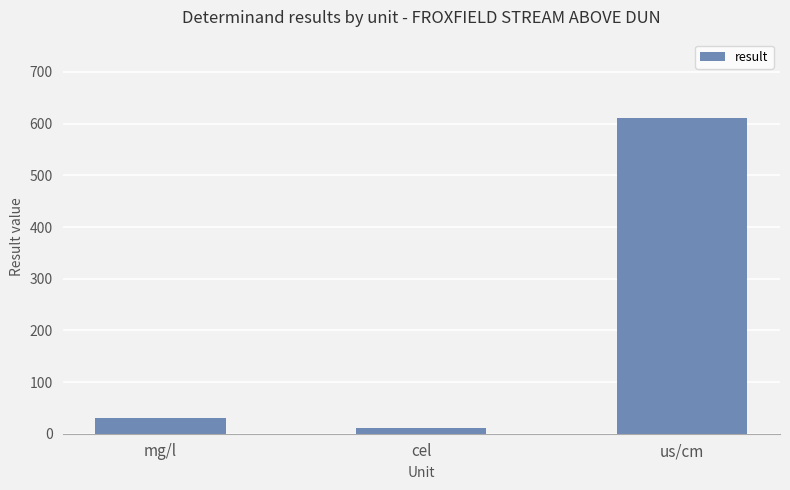

Rank the categories by value from lowest to highest.

cel, mg/l, us/cm